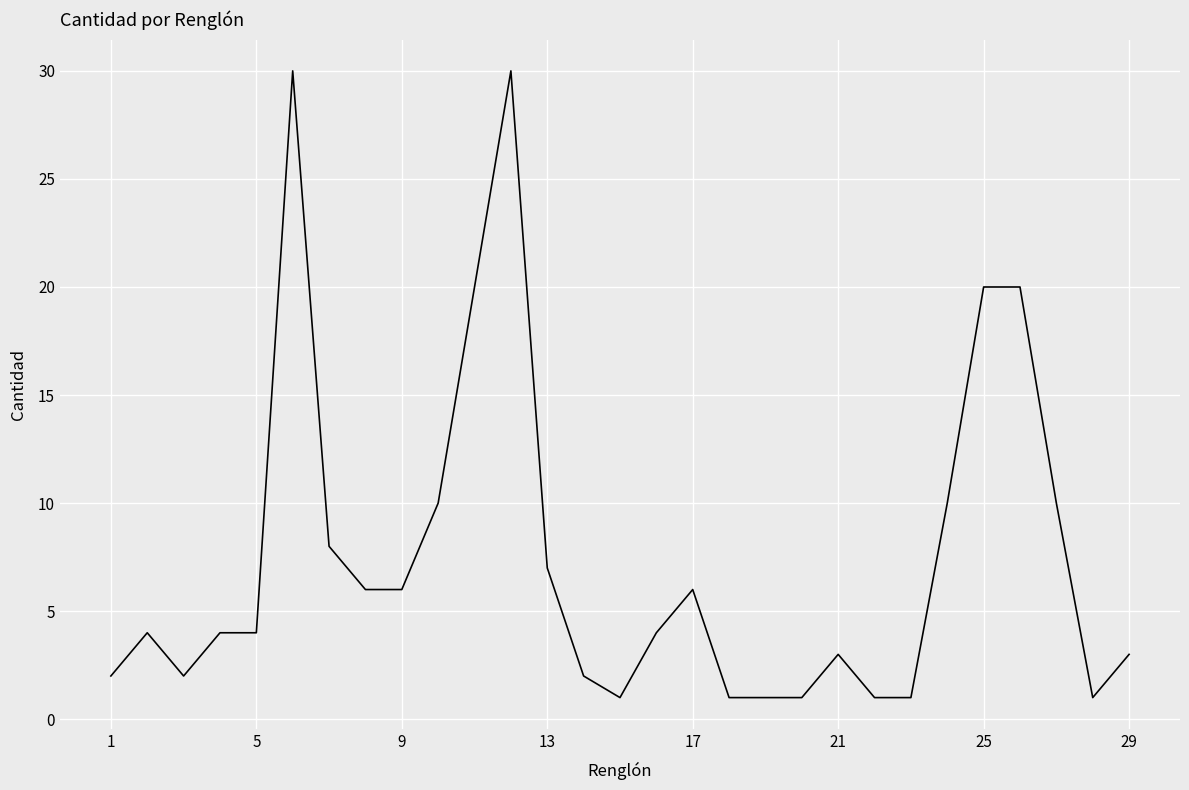

What is the maximum value shown in the chart?

30